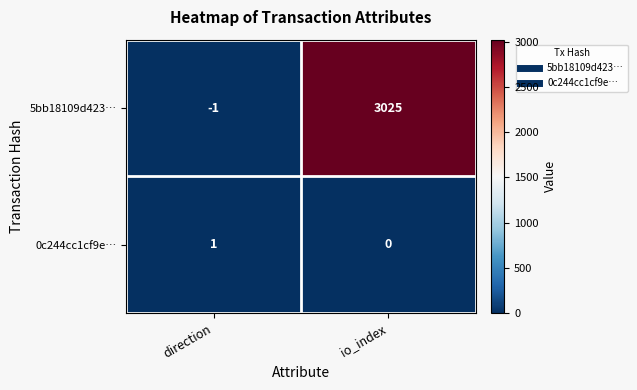

At which category is the sum across all series the highest?

io_index